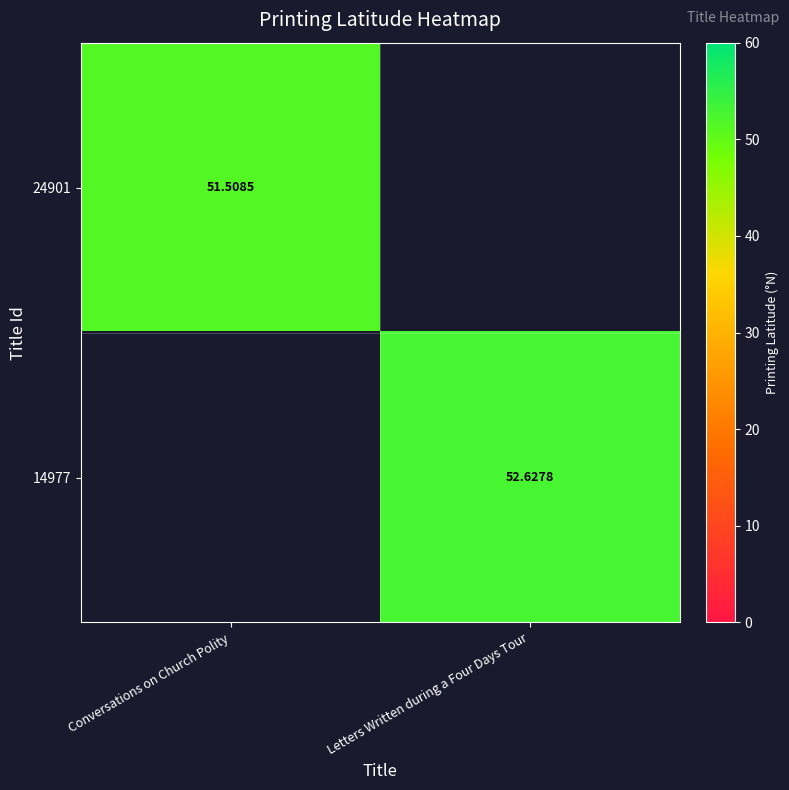

What is the sum of the 24901 values at Letters Written during a Four Days Tour and Conversations on Church Polity?

51.5